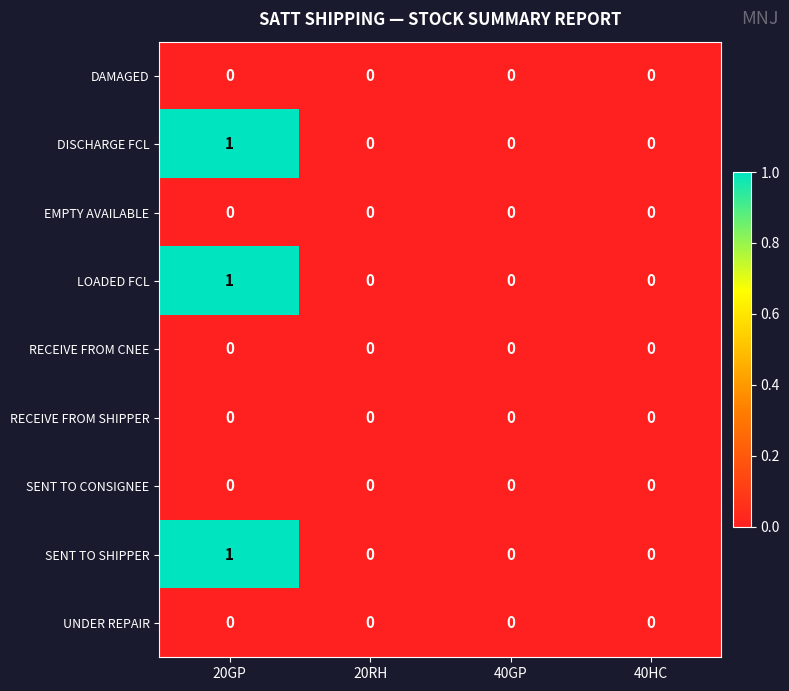

Is it true that SENT TO SHIPPER equals 0 at 20RH?

True